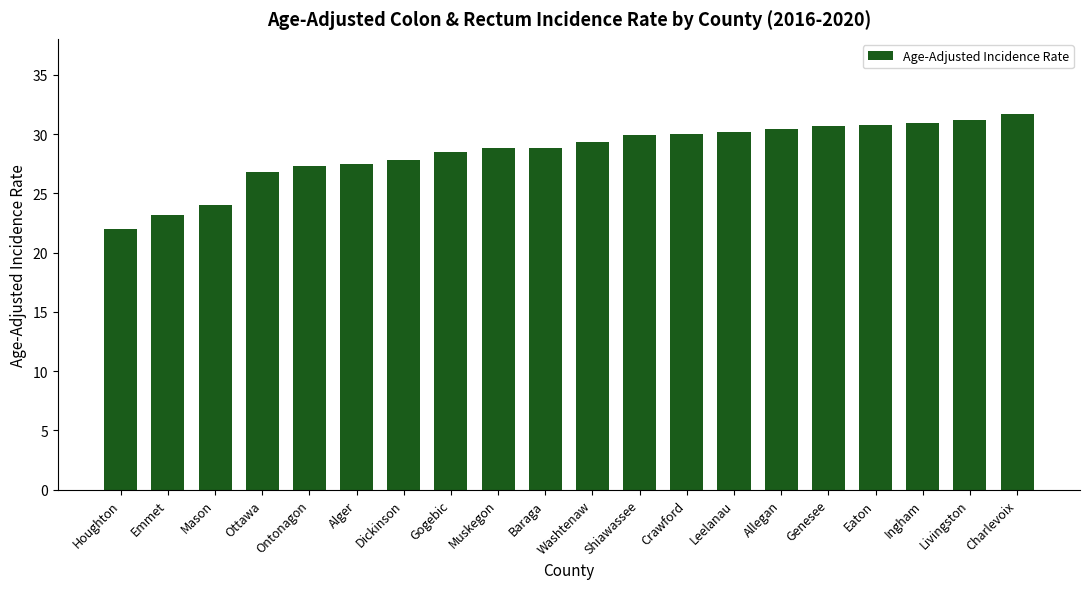

At which category does the chart reach its minimum across all series?

Houghton